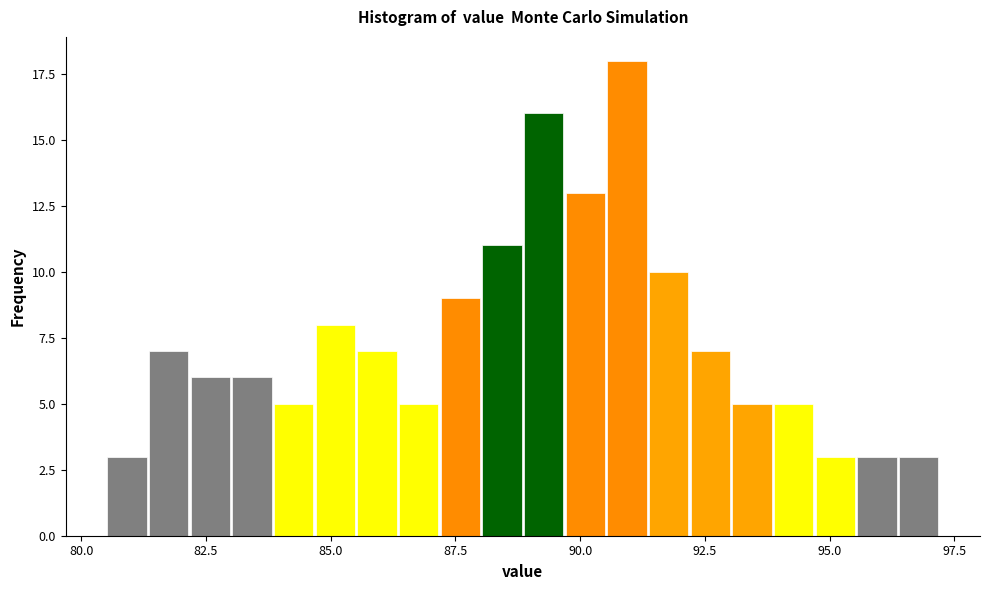

Read against the x-axis, roughly where is the centre of the tallest bar?

91.0